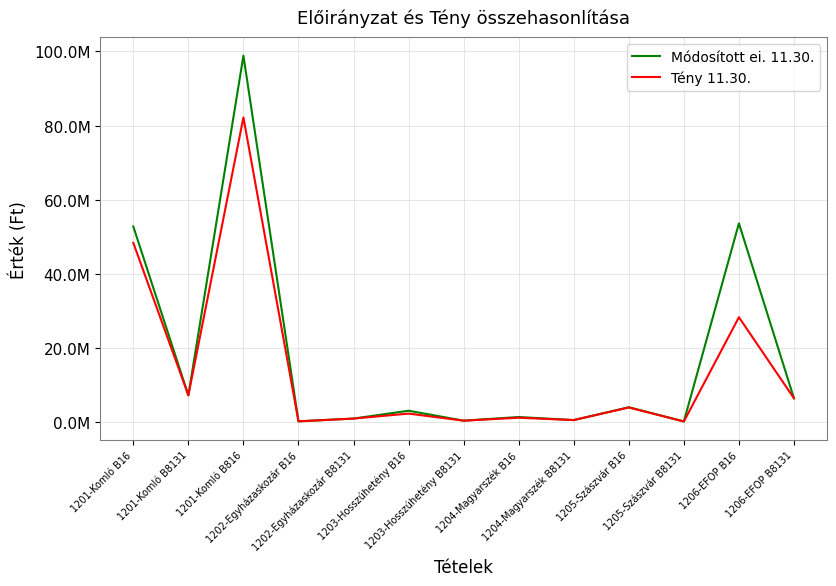

What is the sum of the Módosított ei. 11.30. values at 1204-Magyarszék B16 and 1206-EFOP B16?

55053536